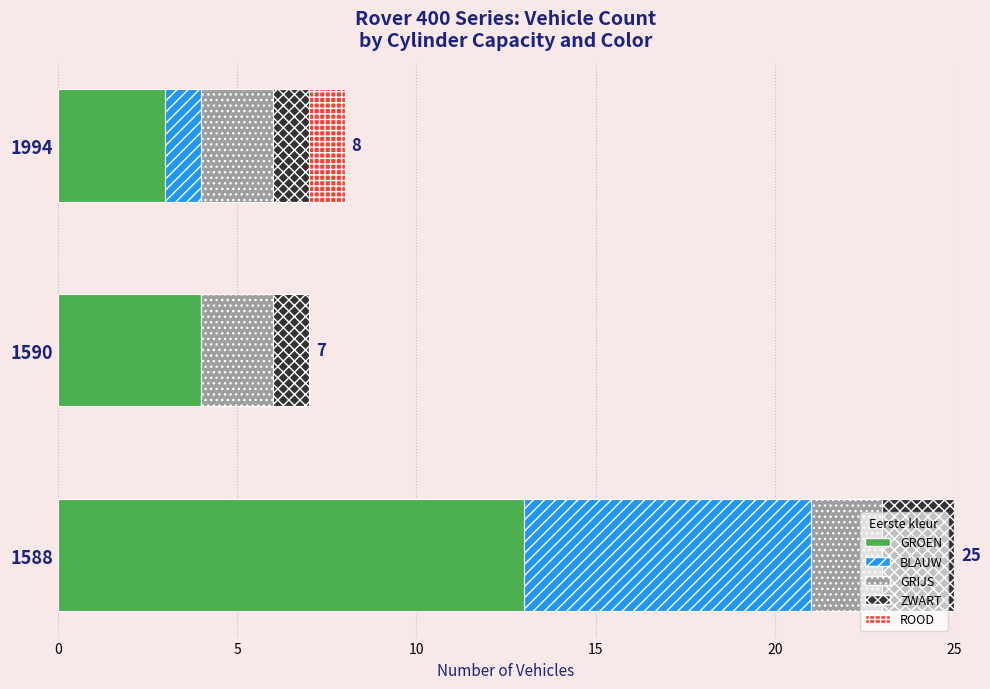

The GROEN series shows 1 at 1994. True or false?

False